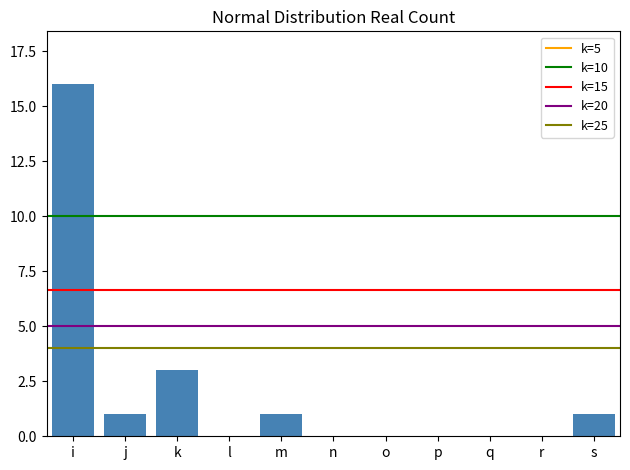

Reading left to right, list all the values displayed in this chart.

i=16	j=1	k=3	l=0	m=1	n=0	o=0	p=0	q=0	r=0	s=1